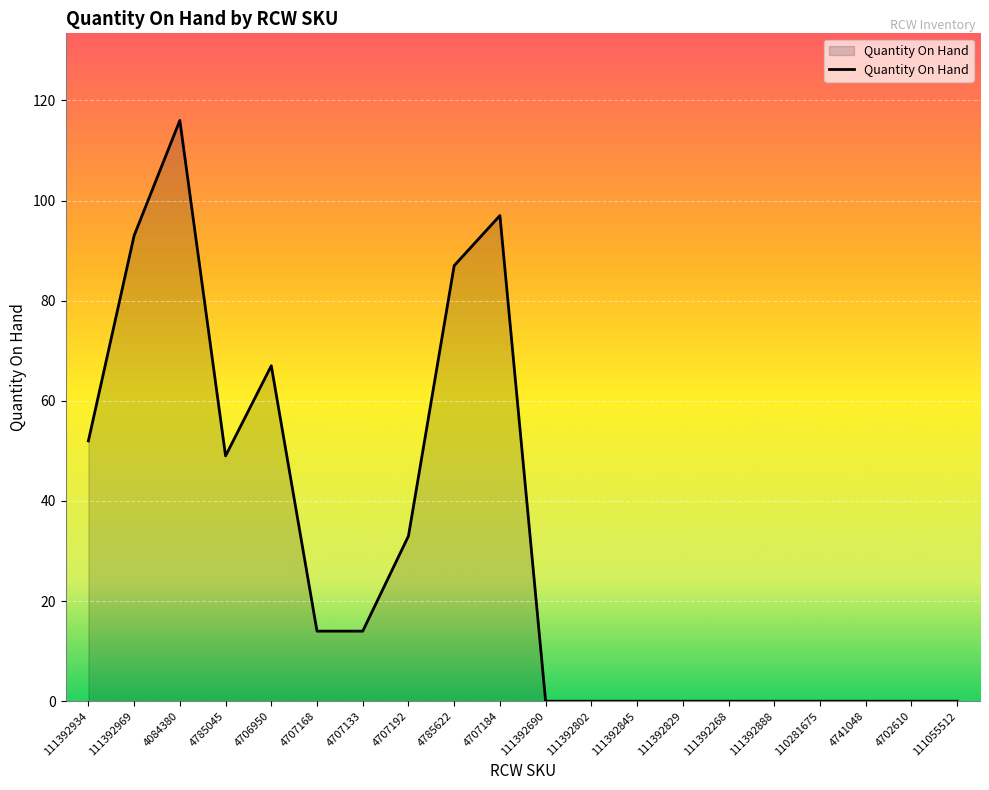

Which category has the highest value across all series?

4084380